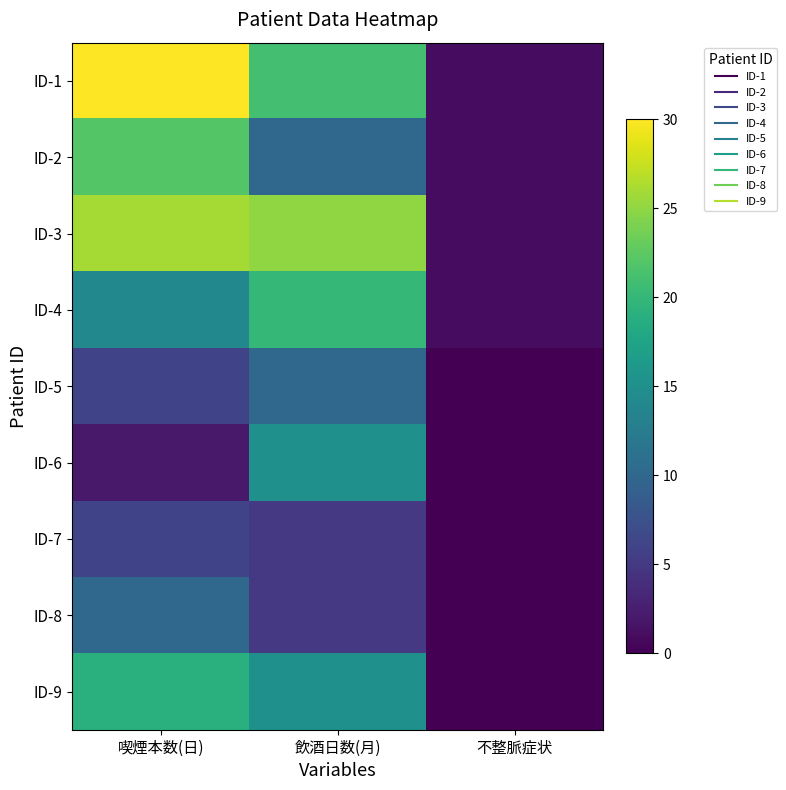

What is the total value across all series at 不整脈症状?

4